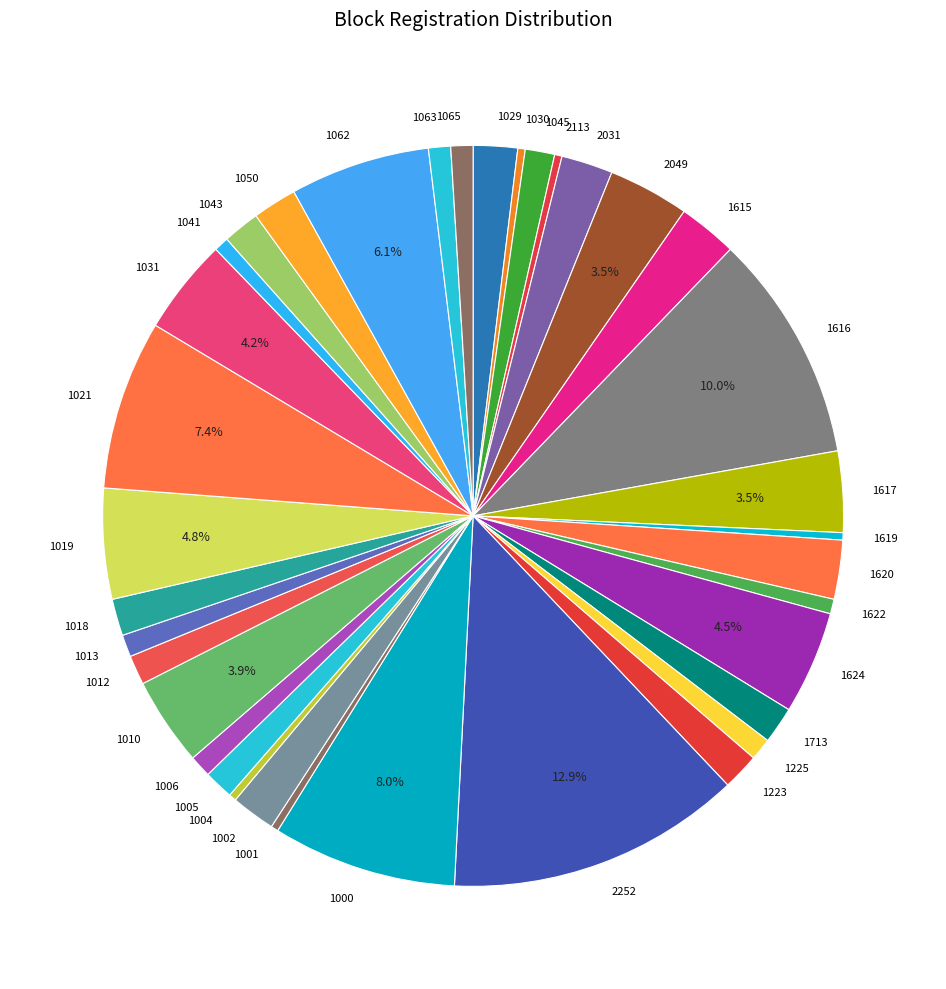

To the nearest percent, what is the difference between the largest and smallest slice percentages?

13%